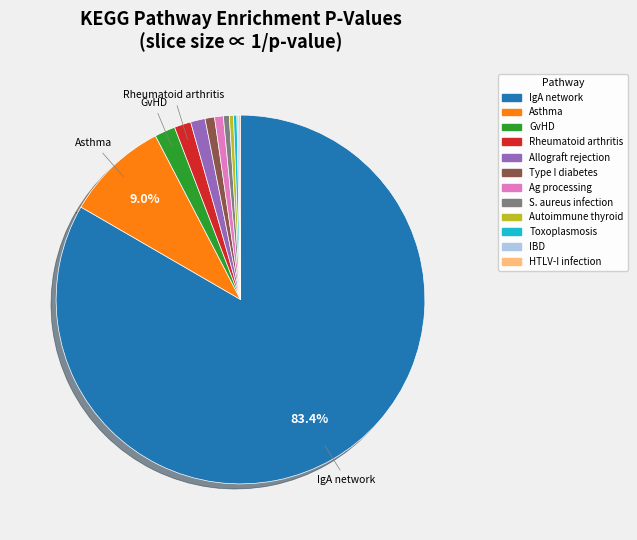

How many slices are in this pie chart?

12